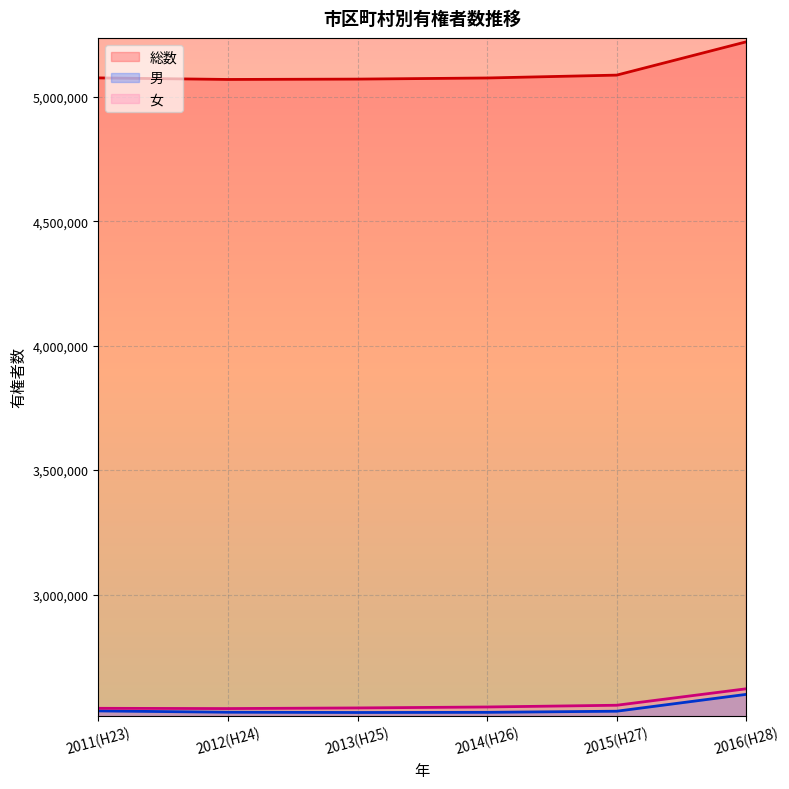

What is the sum of the 女 values at 2015(H27) and 2012(H24)?

5097554